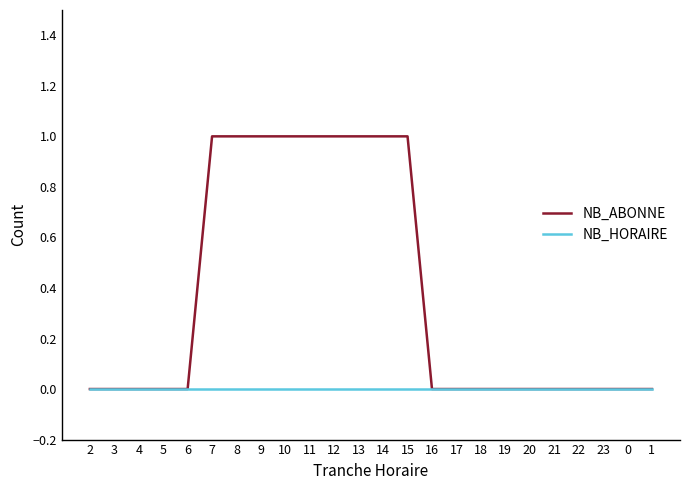

Is it true that NB_ABONNE equals -1 at 0?

False